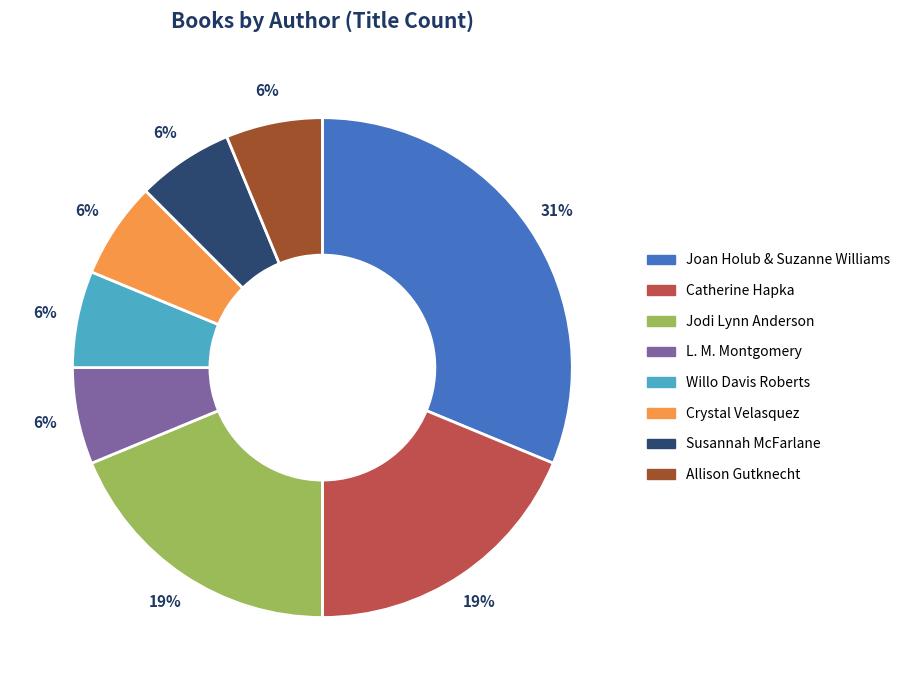

To the nearest percent, what is the difference between the largest and smallest slice percentages?

25%